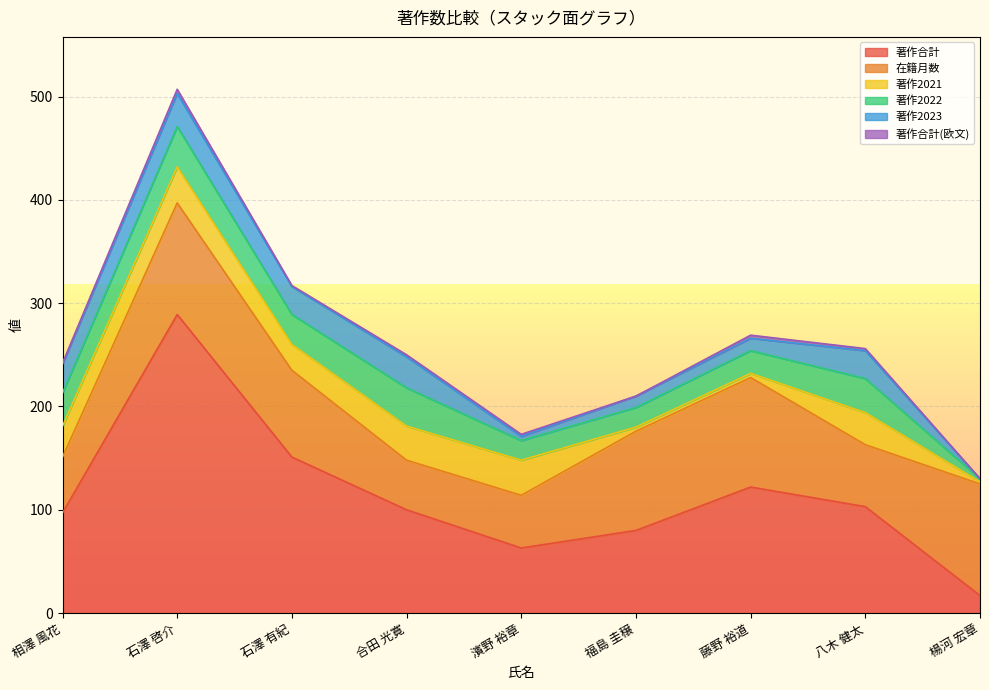

True or false: 著作2021 and 在籍月数 cross at least once.

False